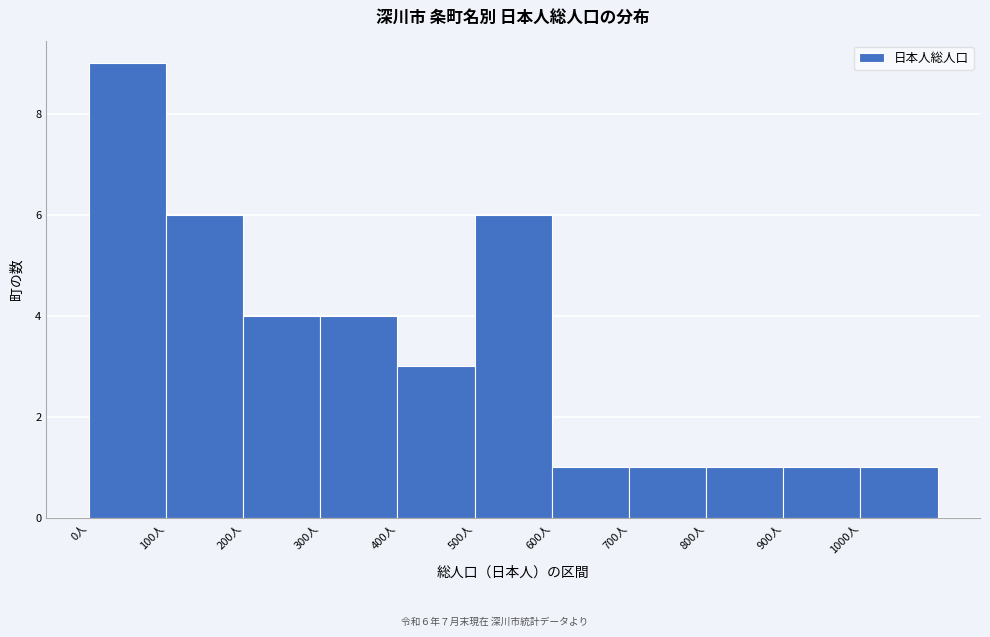

Which range on the x-axis has the tallest bar?

0 to 100